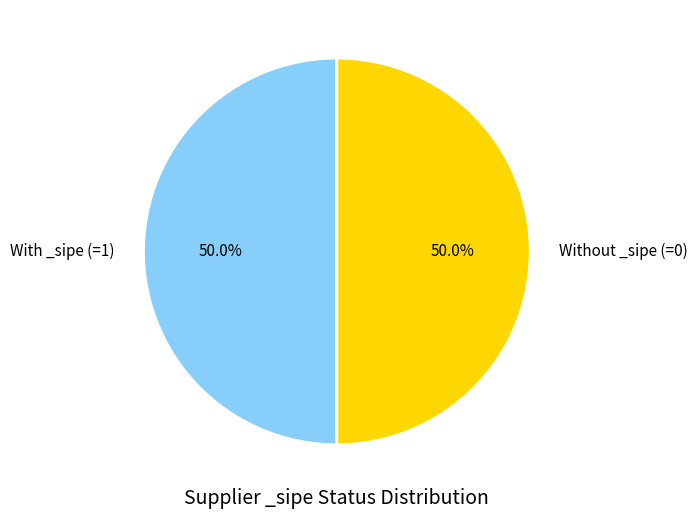

Count the number of slices in the pie.

2